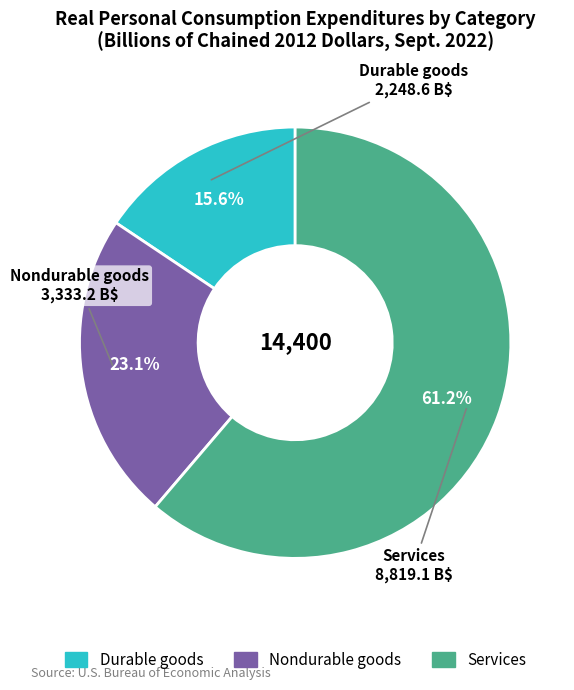

Does any single category account for the majority?

Yes